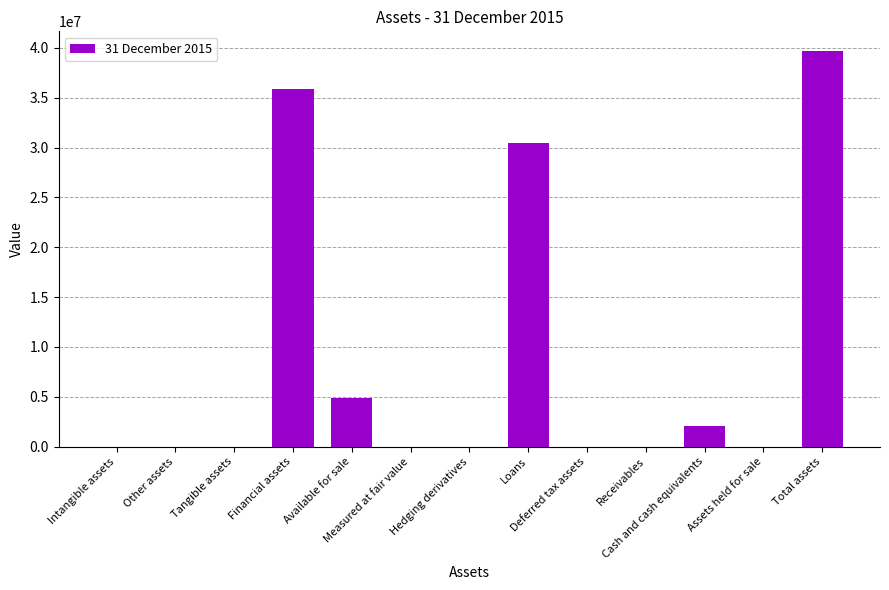

Are the bars grouped side by side (vs. stacked)?

No